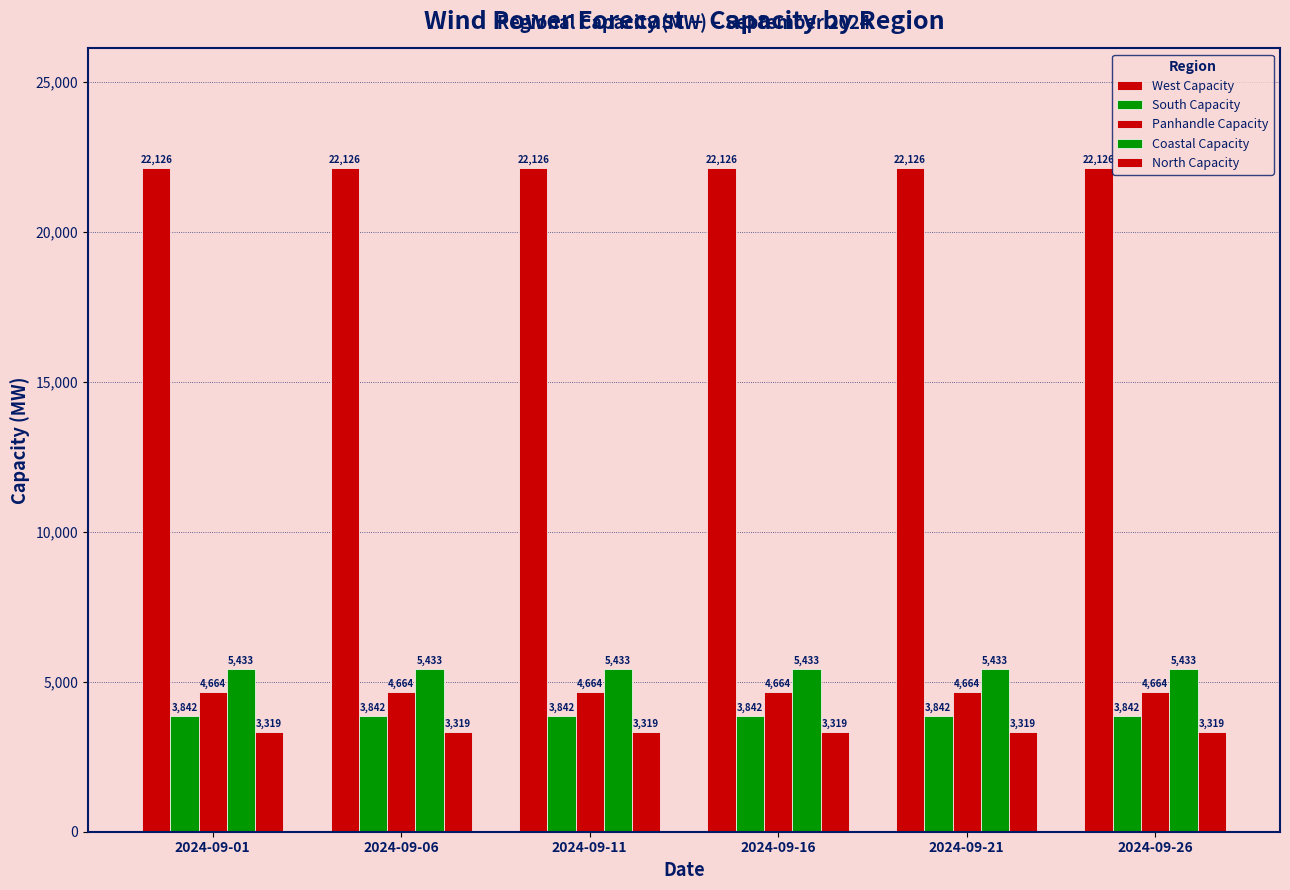

How many data points does each series have?

6